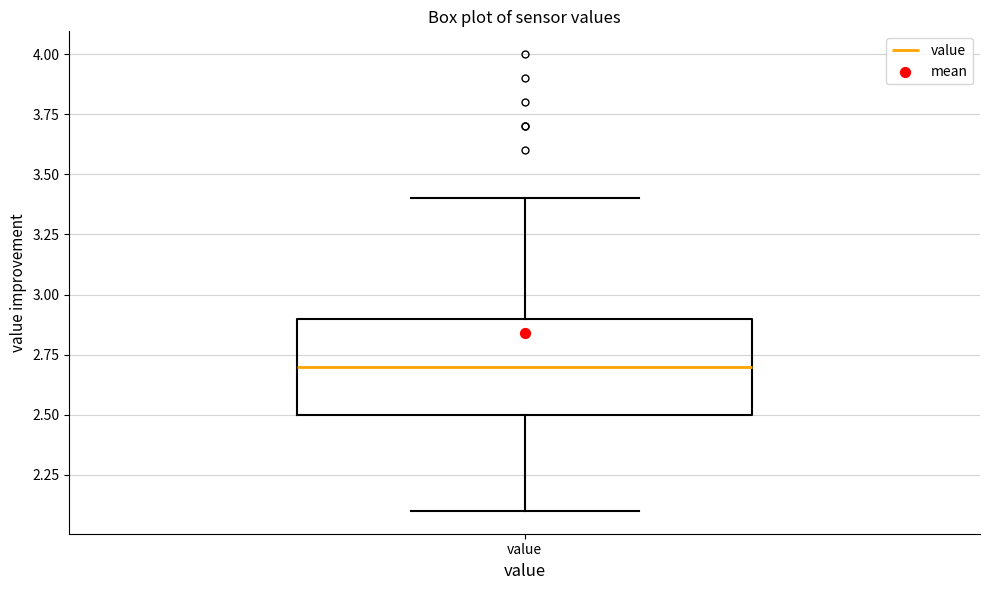

Transcribe this box plot: give where the median line is, the range the box spans, and where the two whiskers end, as read against the y-axis. The values are not printed on the chart, so give them approximately, as read against the axis.

median 2.7, box 2.5 to 2.9, whiskers 2.1 to 3.4